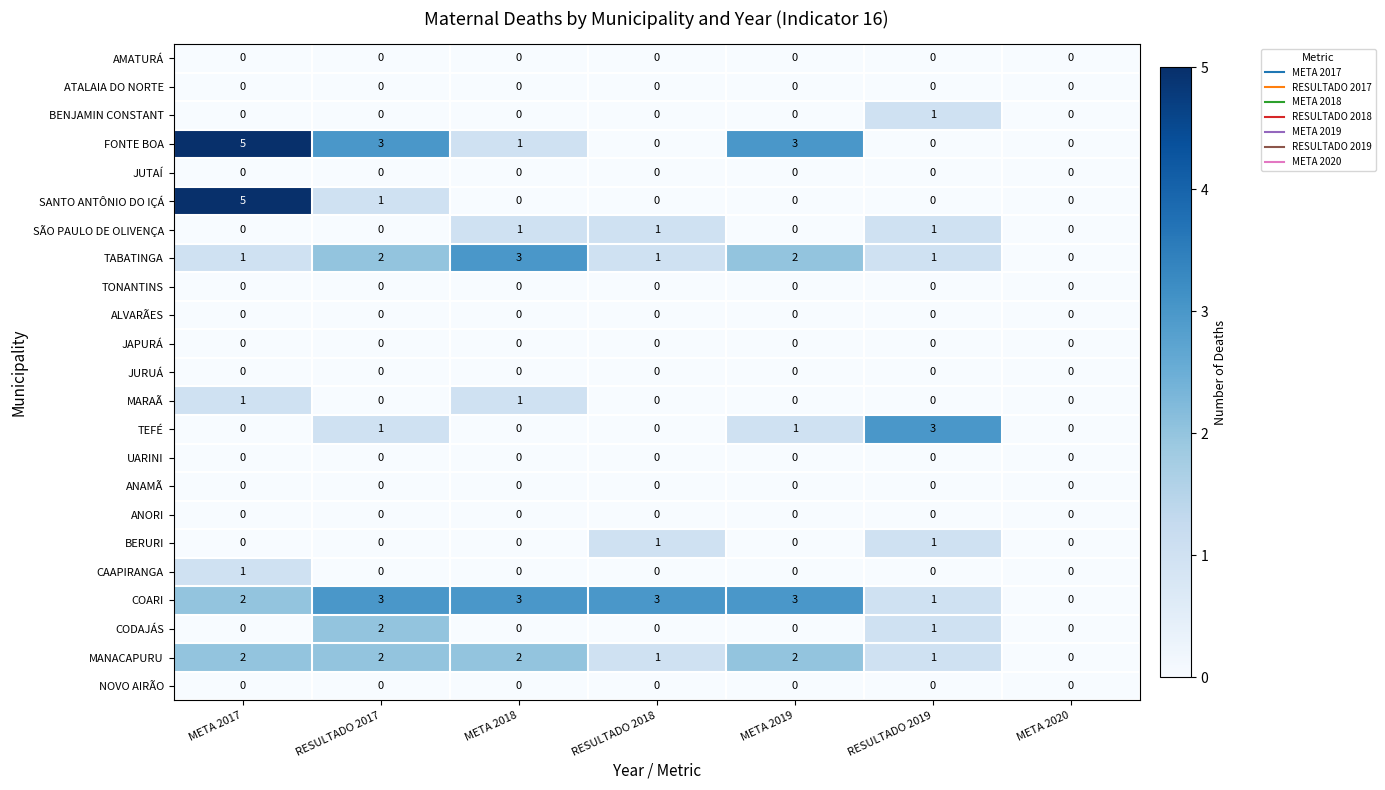

Which label corresponds to the largest value in the chart?

META 2017